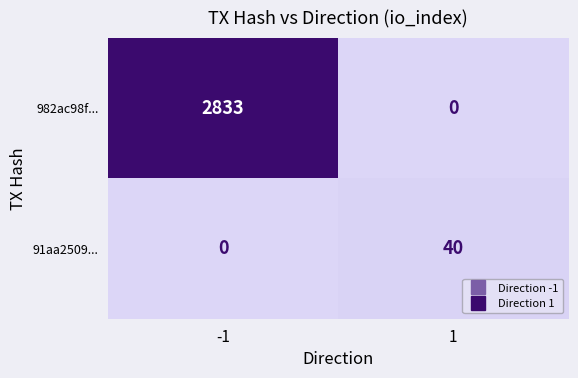

How many categories are shown in the chart?

2